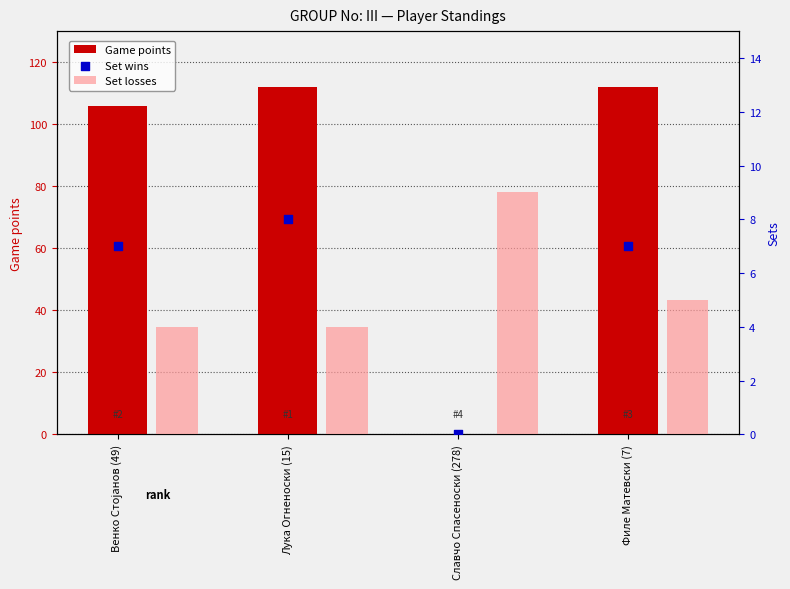

Which series contains the lowest Y value?

Game points